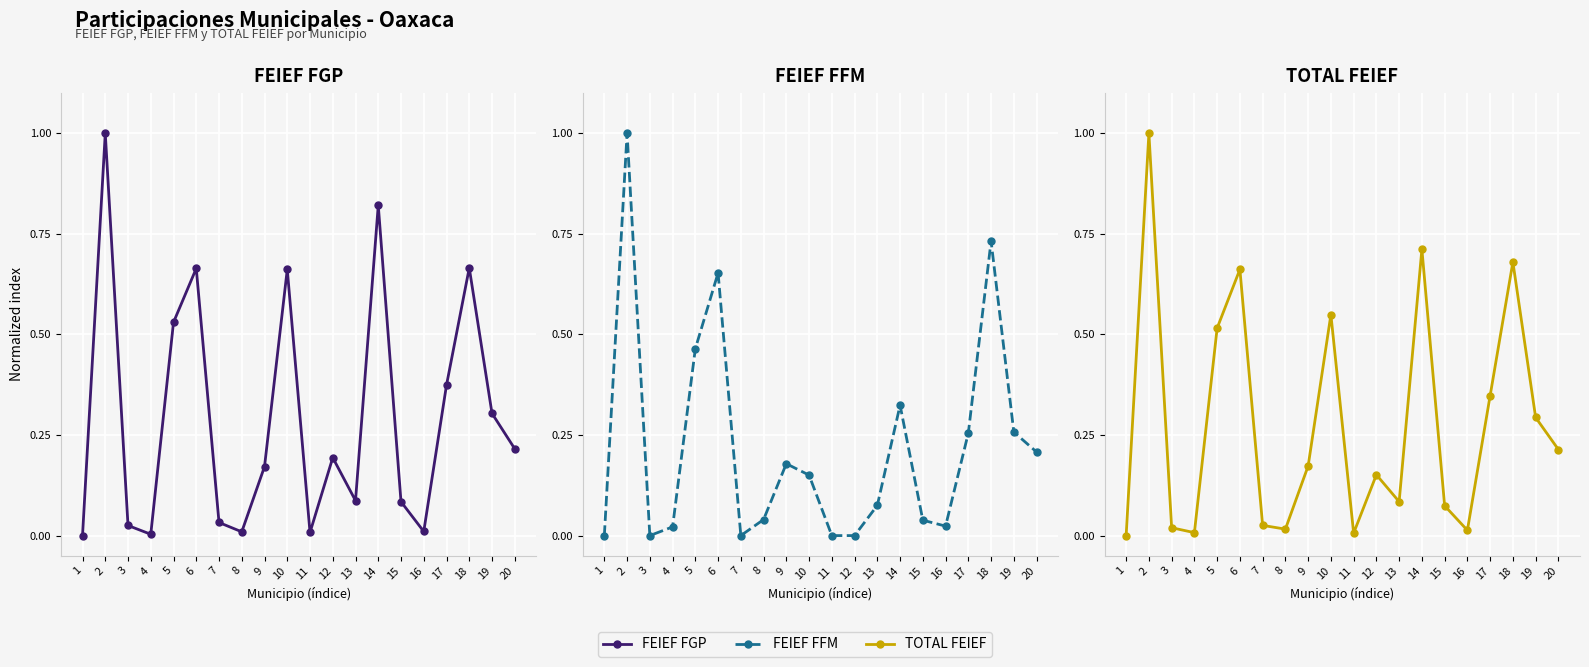

At which label is FEIEF FGP closest to 0?

1